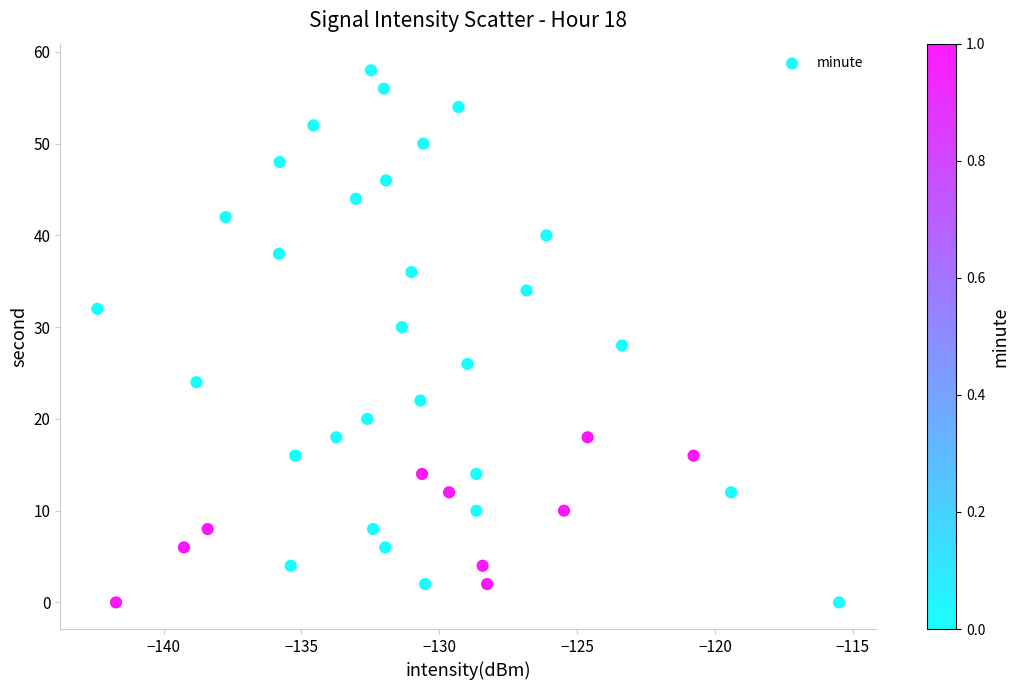

What is the range of Y values (max minus min)?

58